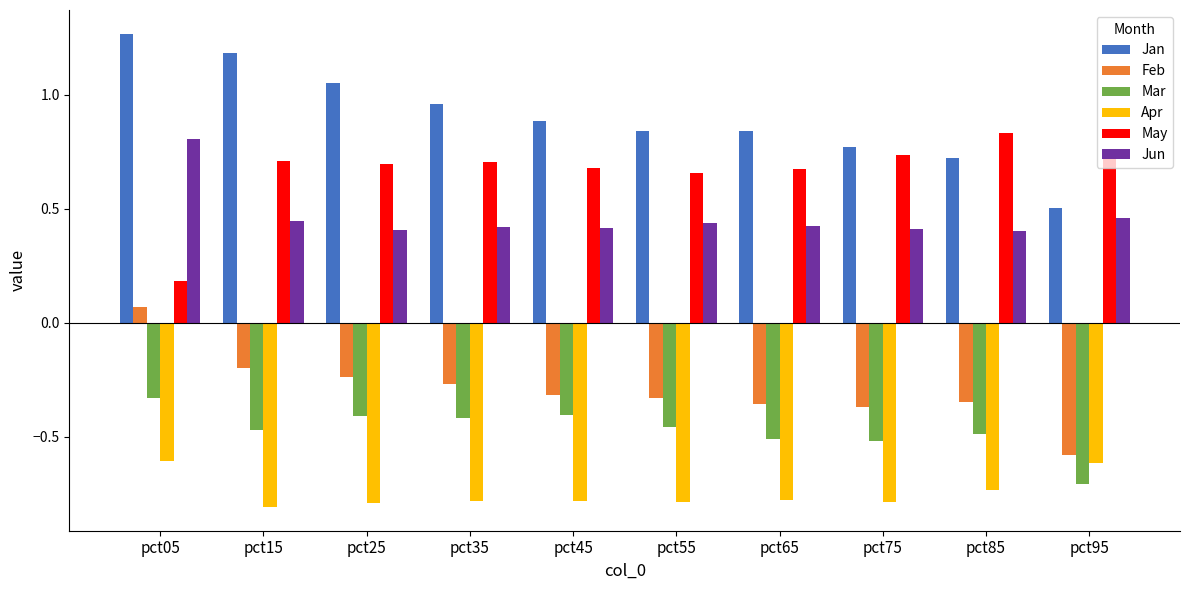

What is the sum of all Apr values?

-7.5